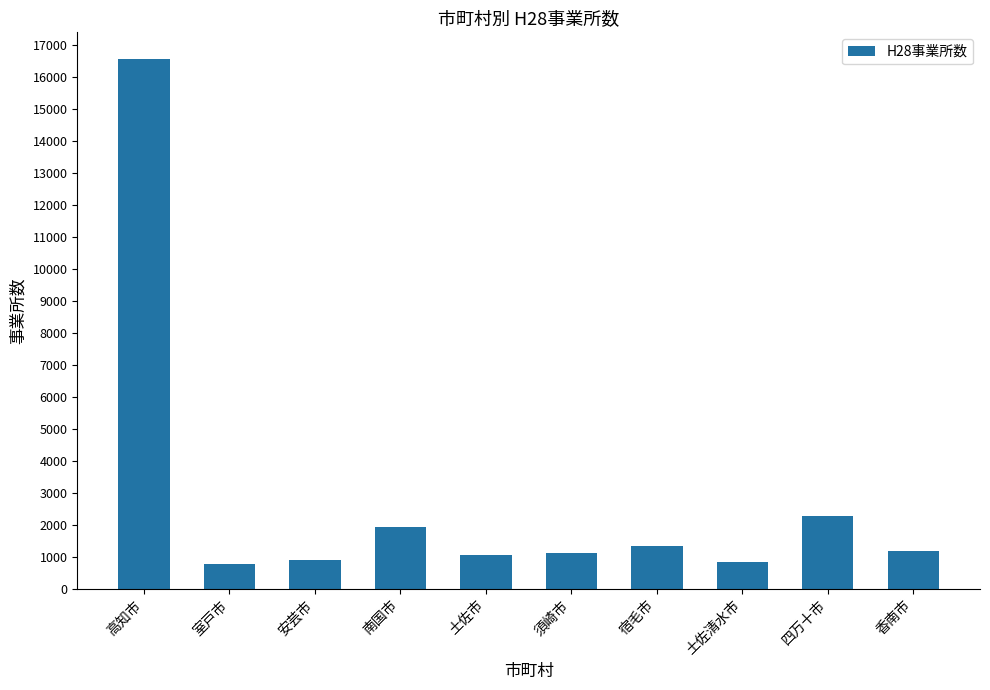

Approximately how many times larger is the value at 高知市 compared to 須崎市?

14.7